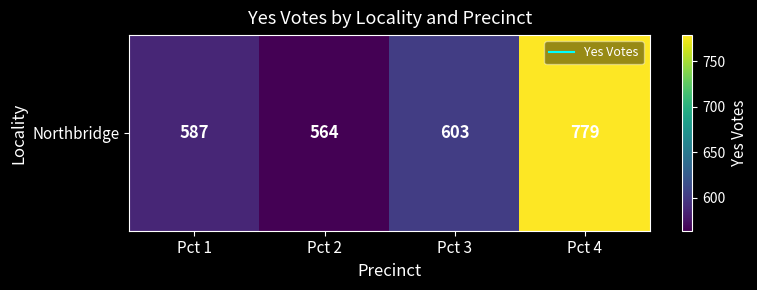

What is the sum of all values?

2533